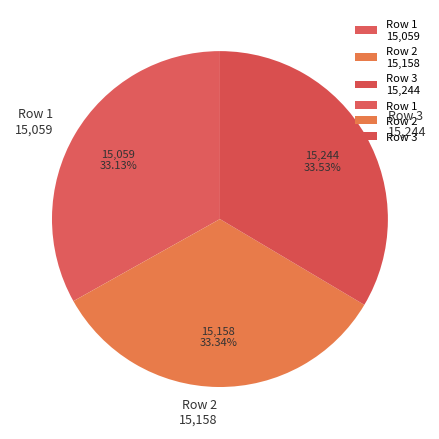

To the nearest percent, what is the average slice percentage?

33%